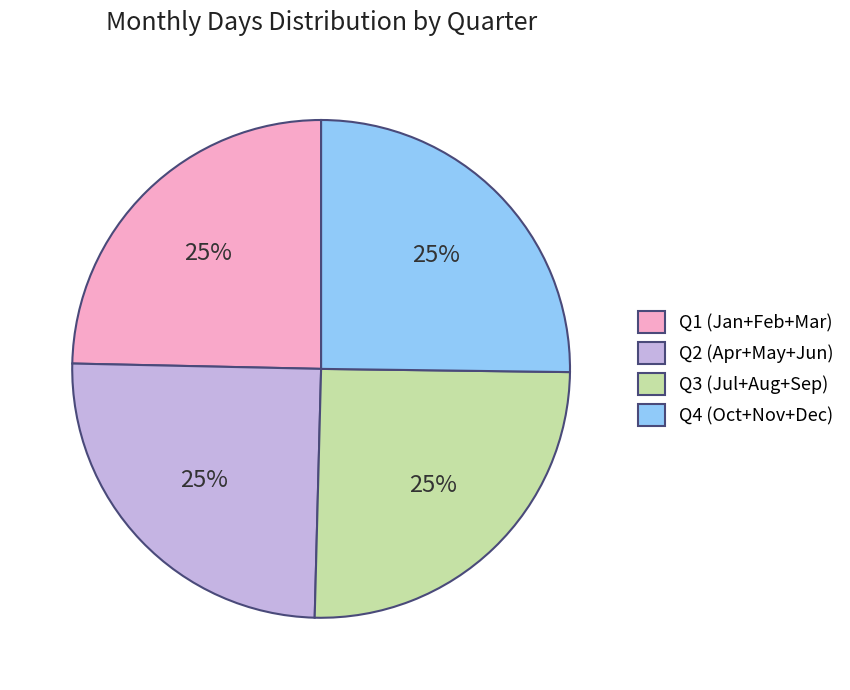

Is there any slice that represents more than half of the pie?

No